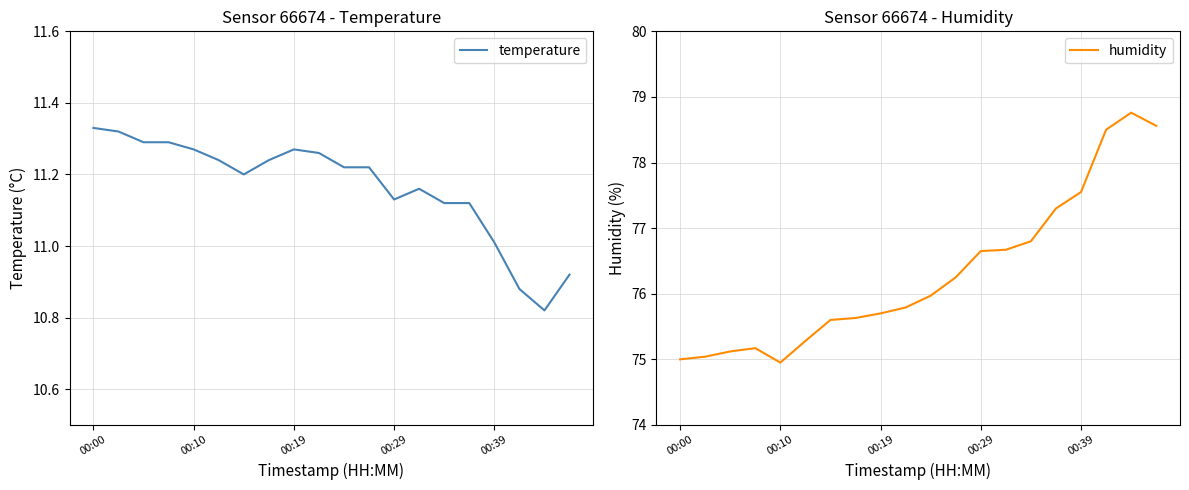

What is the smallest value displayed?

10.8